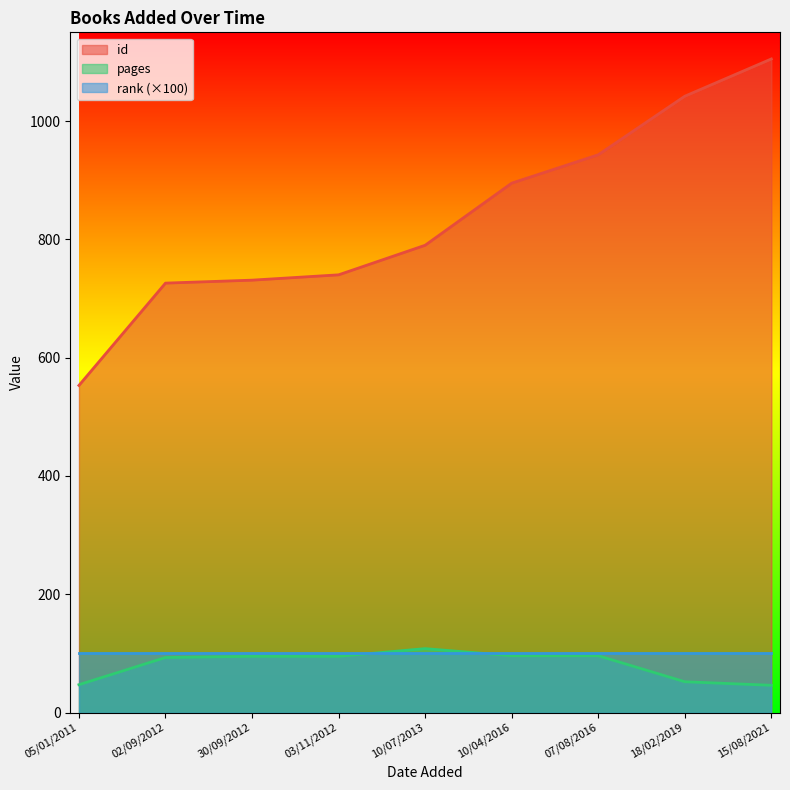

True or false: pages and id intersect in this chart.

False